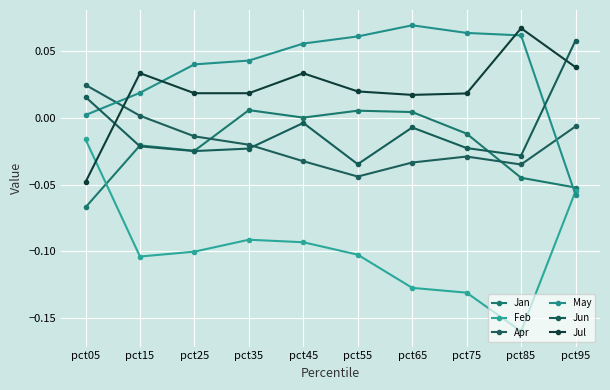

At pct35, list the series in order from largest to smallest.

May, Jul, Jan, Apr, Jun, Feb